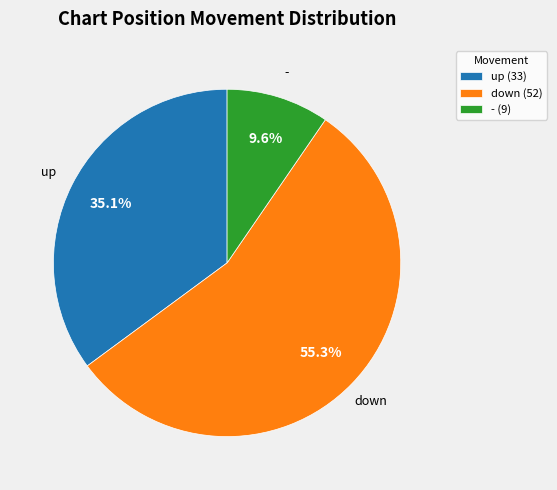

How many slices are in this pie chart?

3